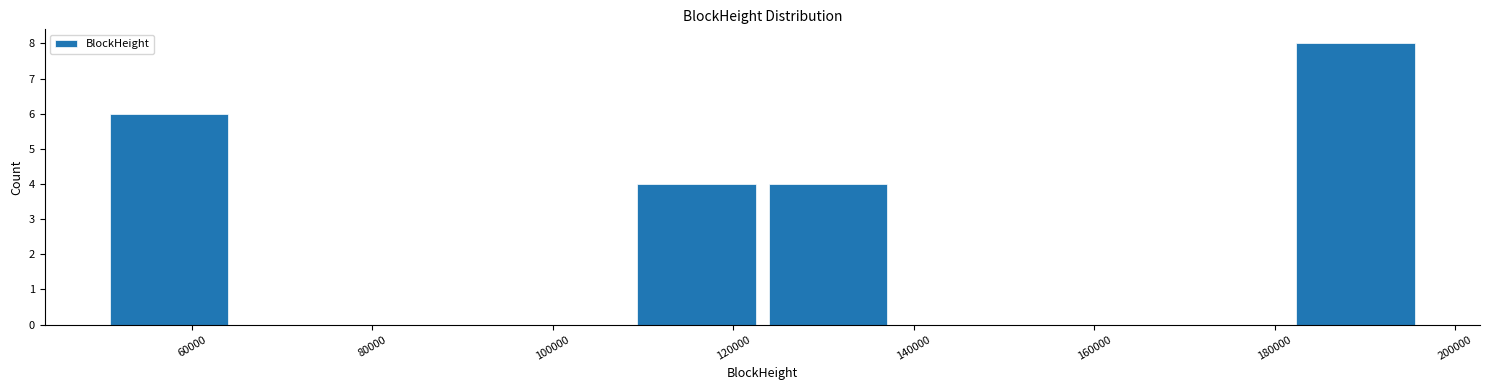

Reading left to right, list every bar in this chart as the range it spans on the x-axis followed by its height. Neither the bar edges nor the heights are printed on the chart, so give them approximately, as read against the axes.

50000 to 64000: 6
64000 to 80000: 0
80000 to 94000: 0
94000 to 108000: 0
108000 to 124000: 4
124000 to 138000: 4
138000 to 152000: 0
152000 to 168000: 0
168000 to 182000: 0
182000 to 196000: 8